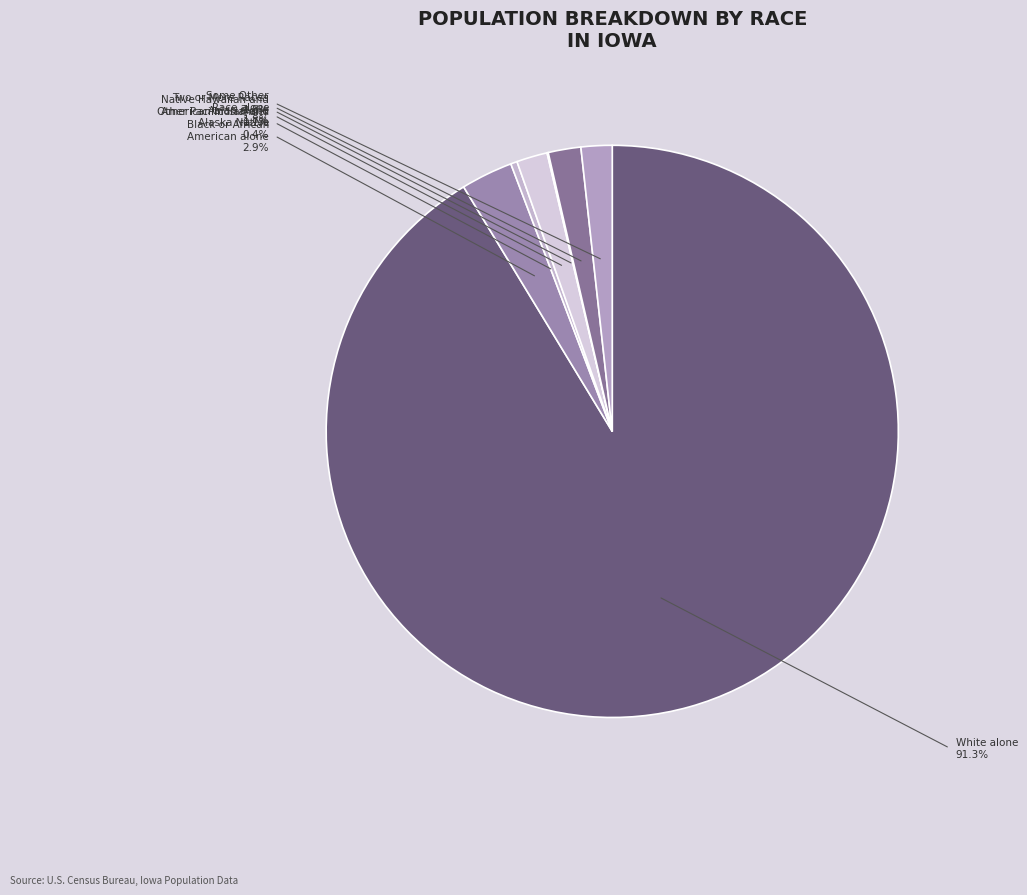

The American Indian and Alaska Native slice represents 0% of the pie. True or false?

True